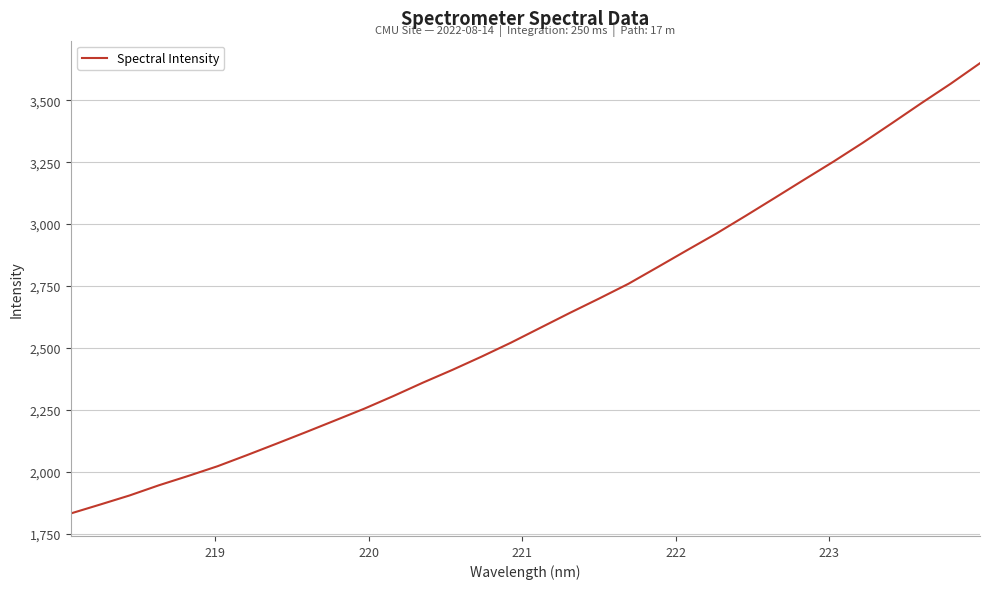

What is the greatest value displayed?

3649.5